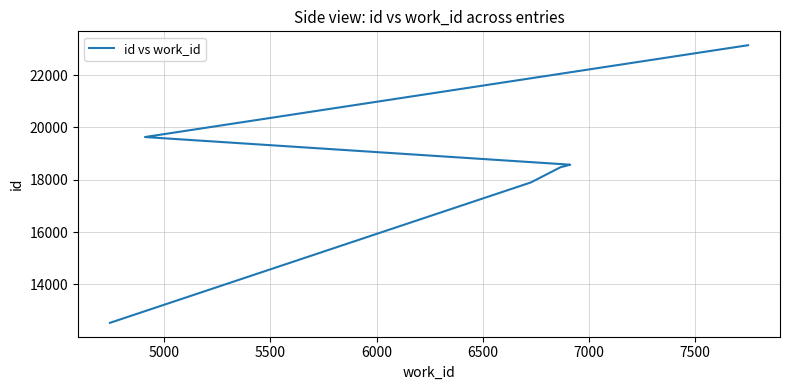

How many lines are shown in the chart?

1